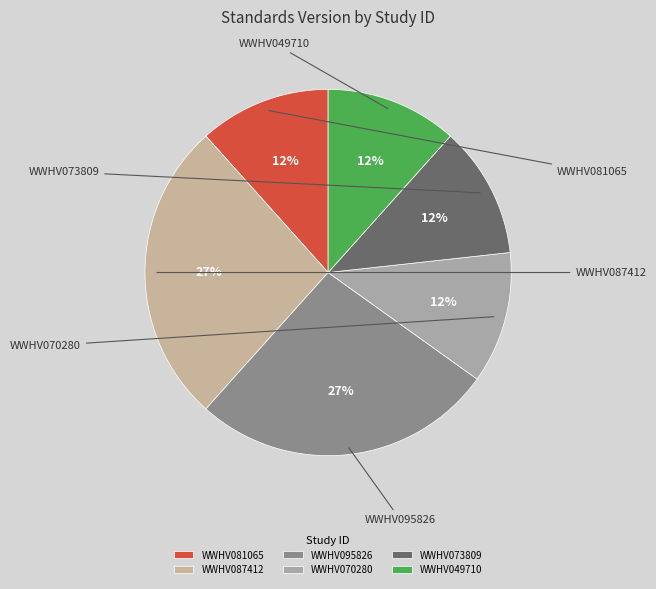

To the nearest percent, what is the combined percentage of WWHV081065 and WWHV095826?

38%